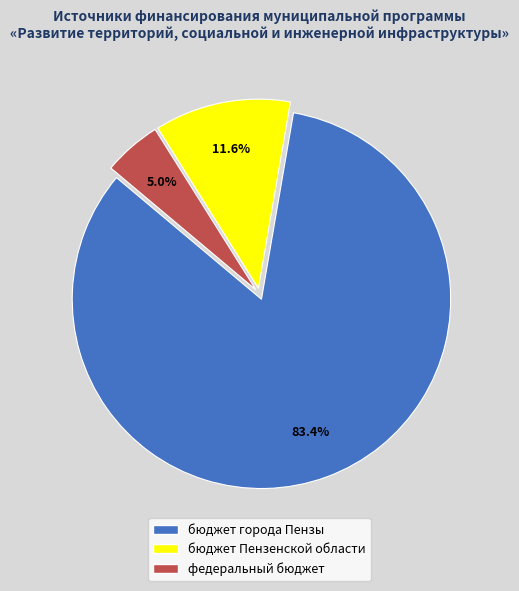

To the nearest percent, what is the difference between the бюджет города Пензы and бюджет Пензенской области slice percentages?

72%